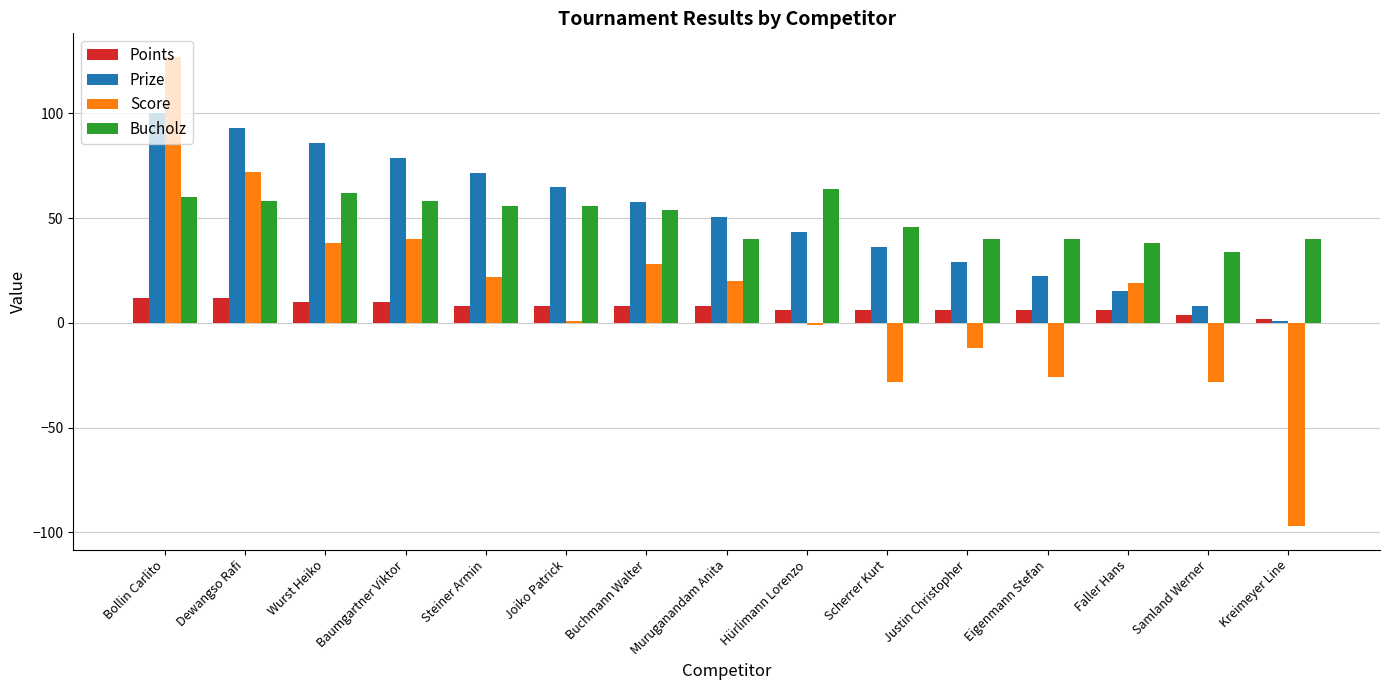

What is the sum of all Score values?

175.0